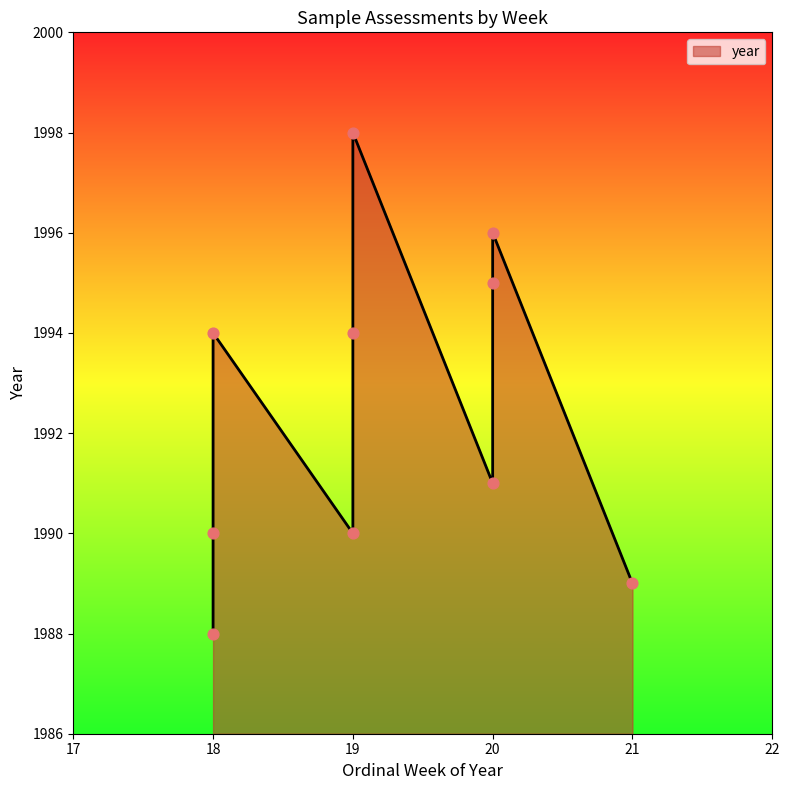

What is the change in value from 18 to 18?

+2